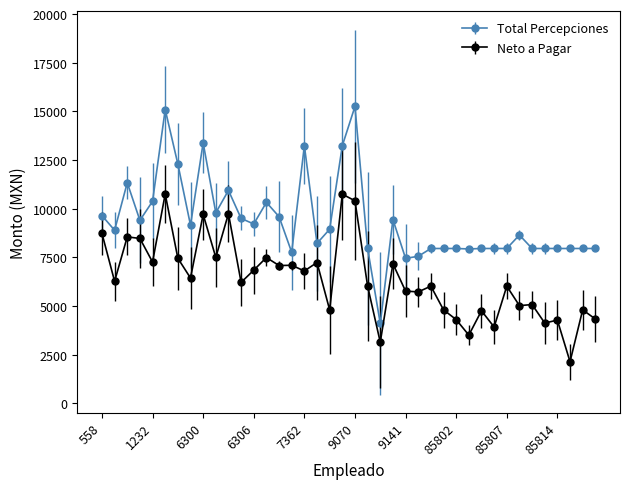

True or false: Neto a Pagar has more than 1 points higher than both neighbors.

True